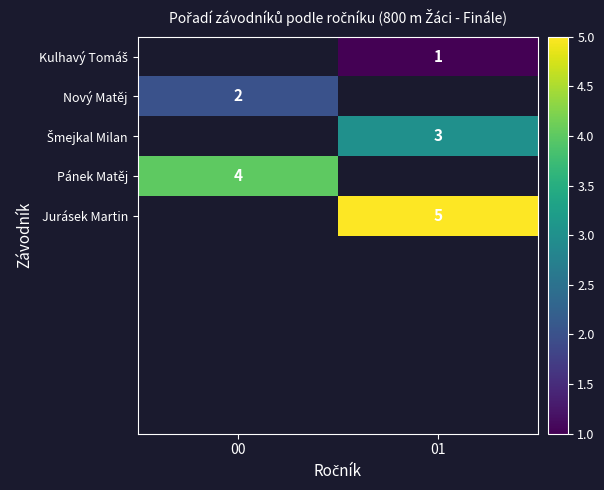

The value of Nový Matěj at 00 is 2.7. True or false?

False